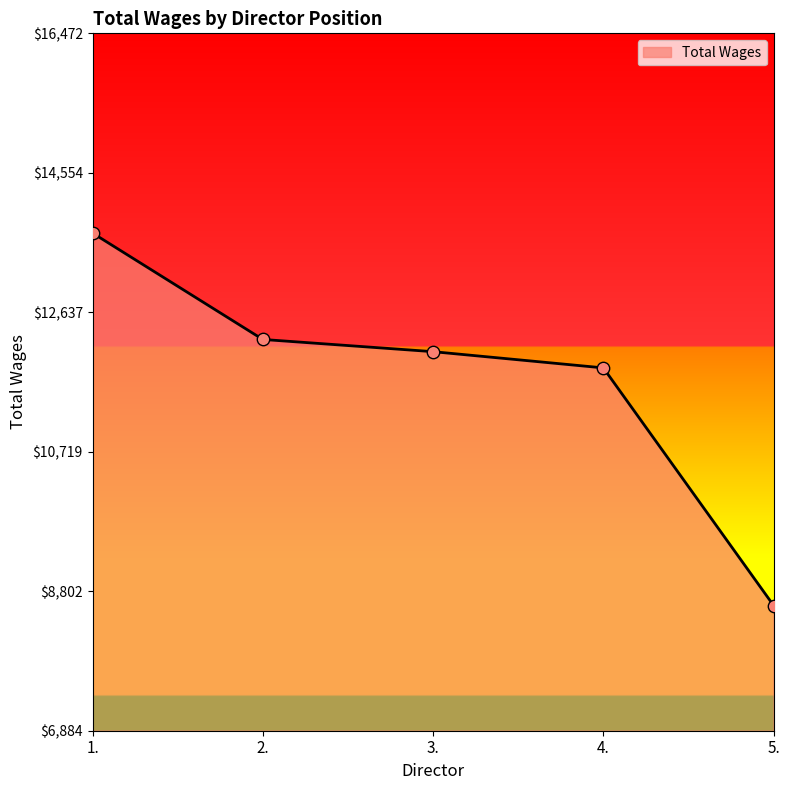

What is the change in value from 2. to 5.?

-3658